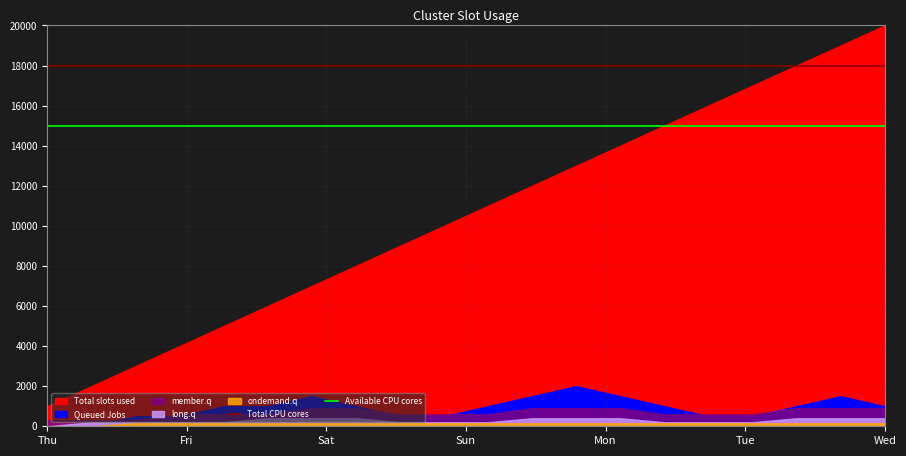

True or false: Total CPU cores and Available CPU cores intersect in this chart.

False